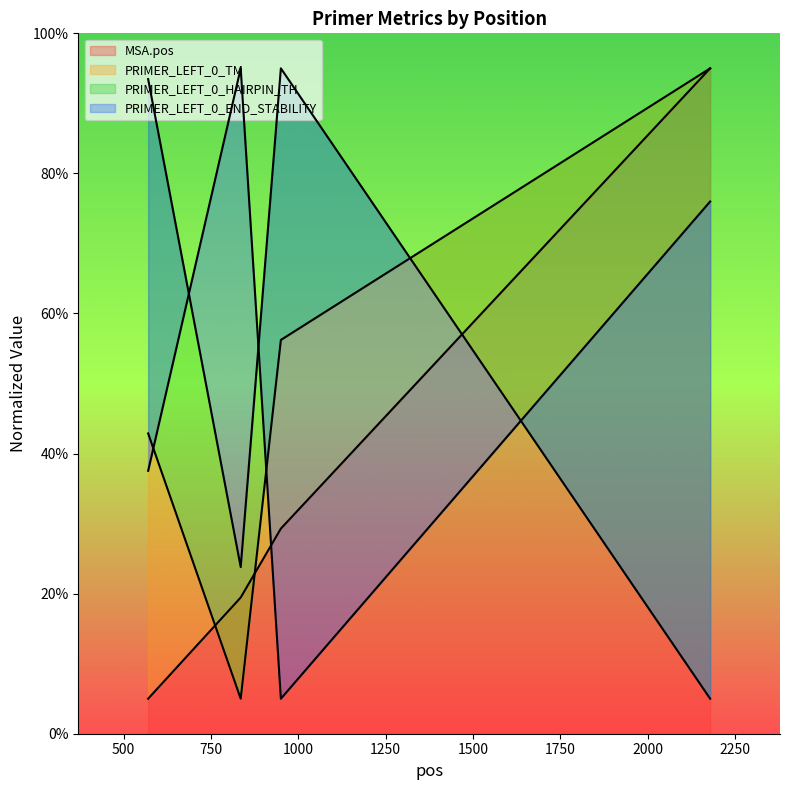

Which series changed the most between 570 and 950?

PRIMER_LEFT_0_END_STABILITY